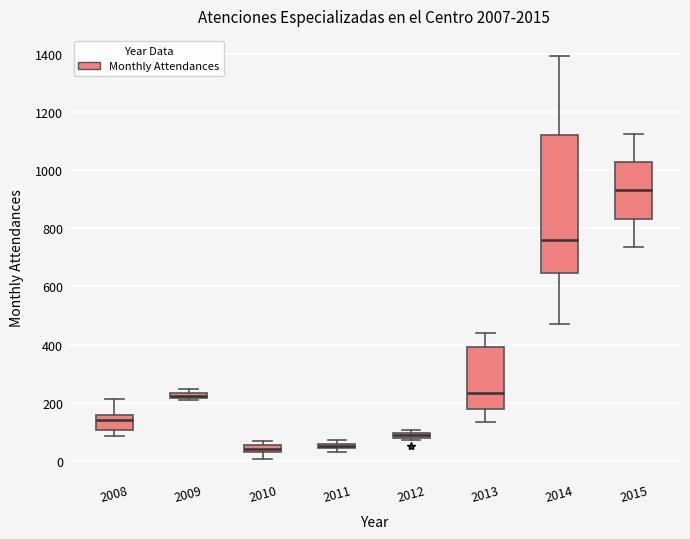

Comparing the boxes themselves (not the whiskers), which one is the tallest?

2014